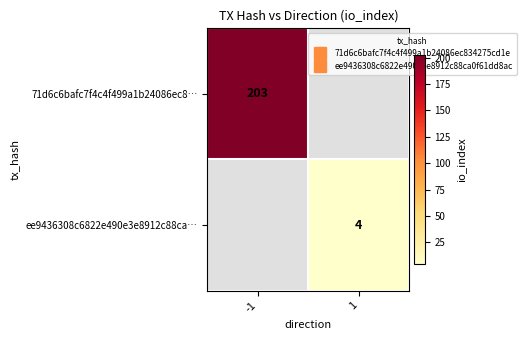

What is the lowest value of the 71d6c6bafc7f4c4f499a1b24086ec8… series?

203.0